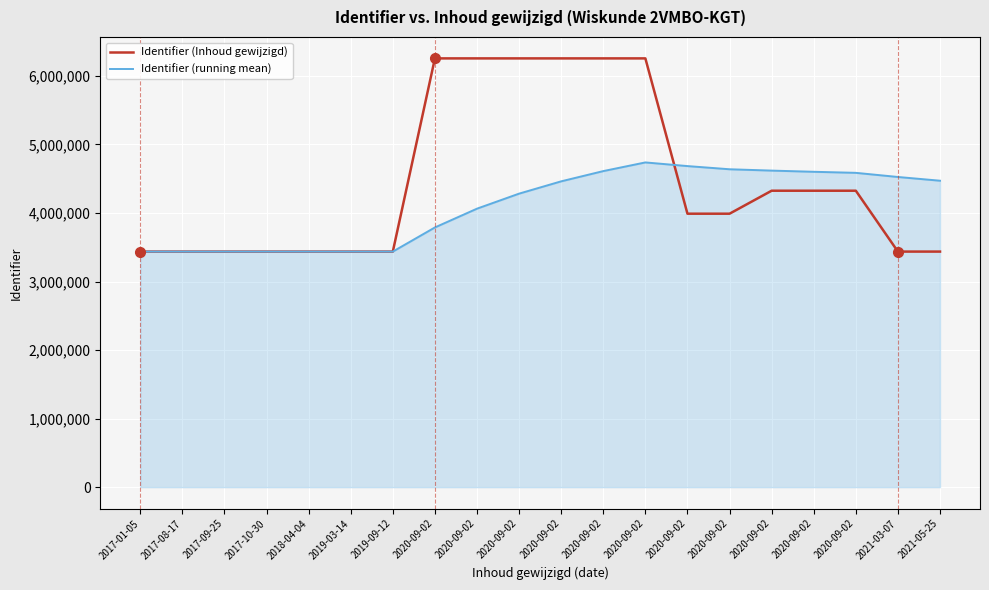

How many lines are shown in the chart?

2